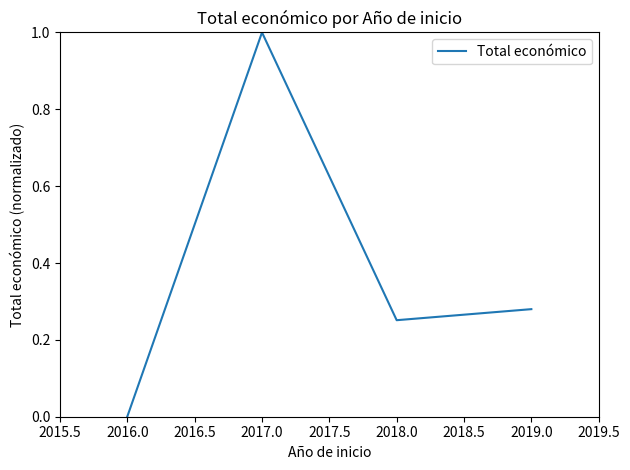

At which category does the chart reach its minimum across all series?

2016.0